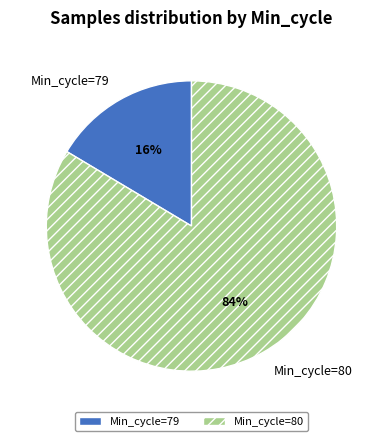

What percentage is the Min_cycle=80 slice, to the nearest percent?

84%